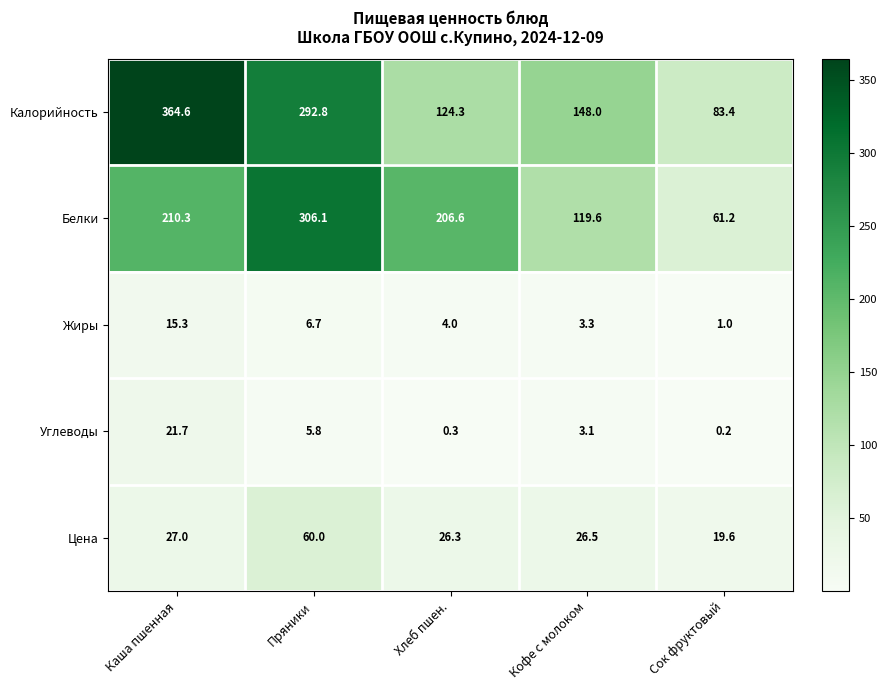

At which category does the chart reach its minimum across all series?

Сок фруктовый